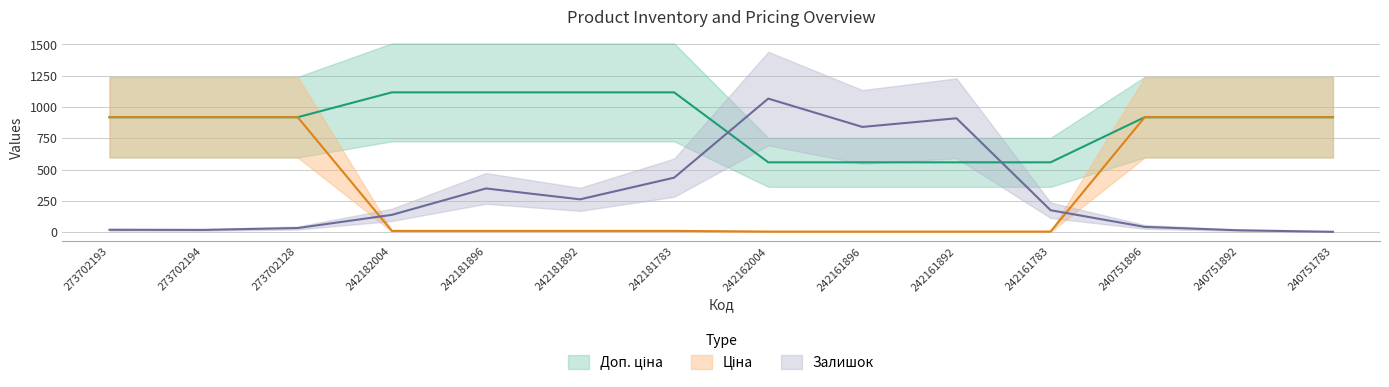

True or false: Ціна has more than 1 points higher than both neighbors.

False